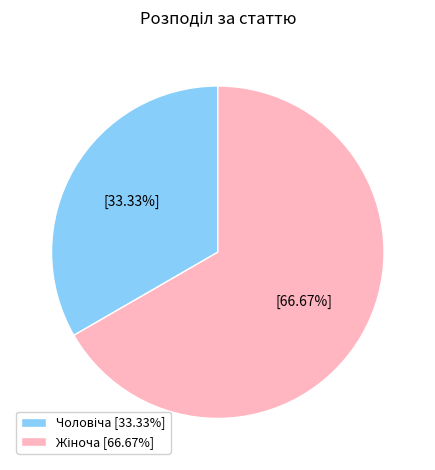

Count the number of slices in the pie.

2